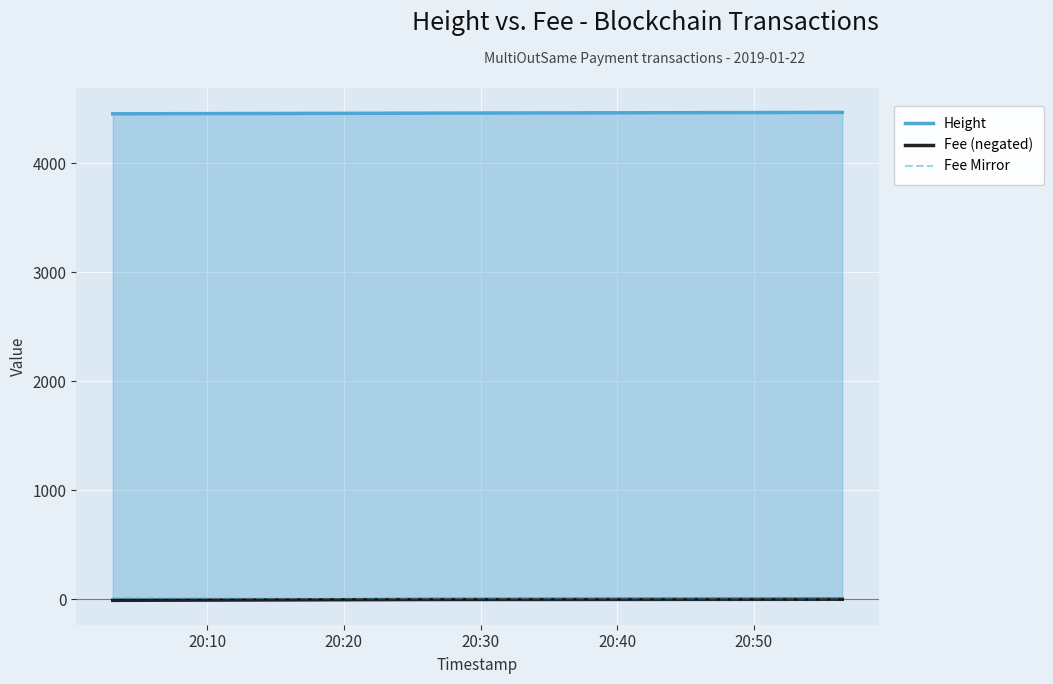

Which series has the largest total across all categories?

Height